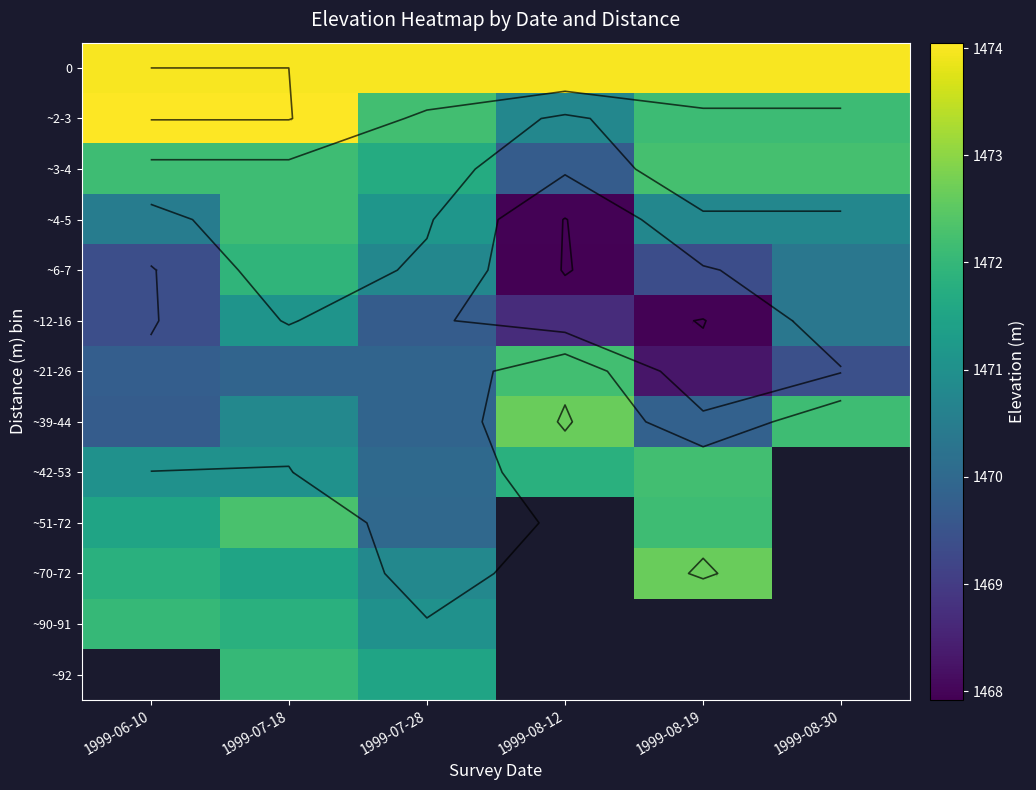

Where is ~6-7 nearest to the value 1469?

1999-08-19